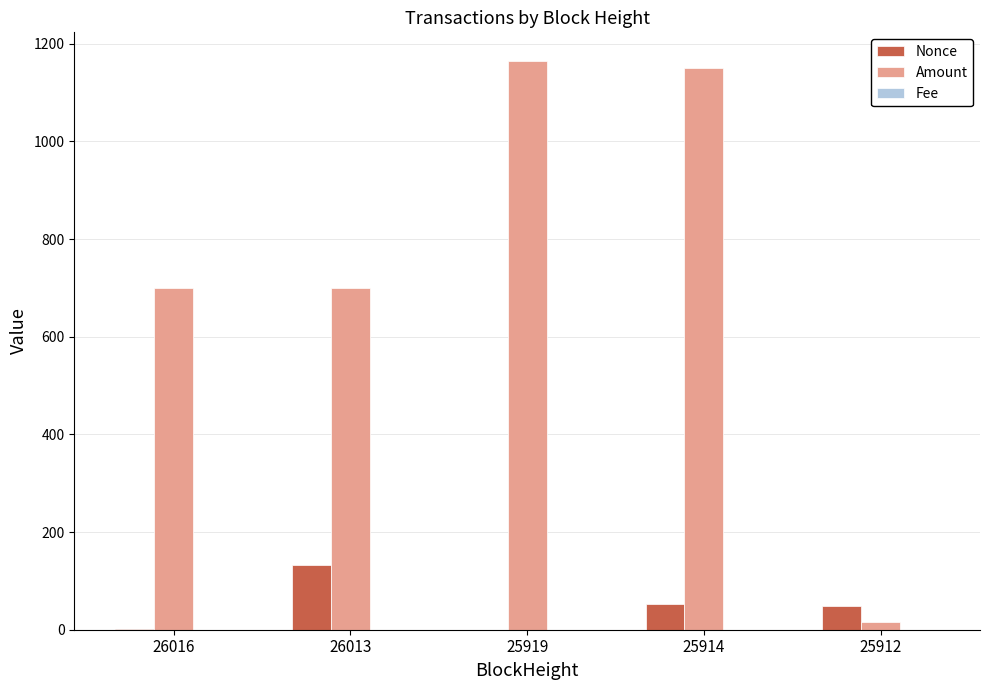

The value of Nonce at 25912 is 48.0. True or false?

True